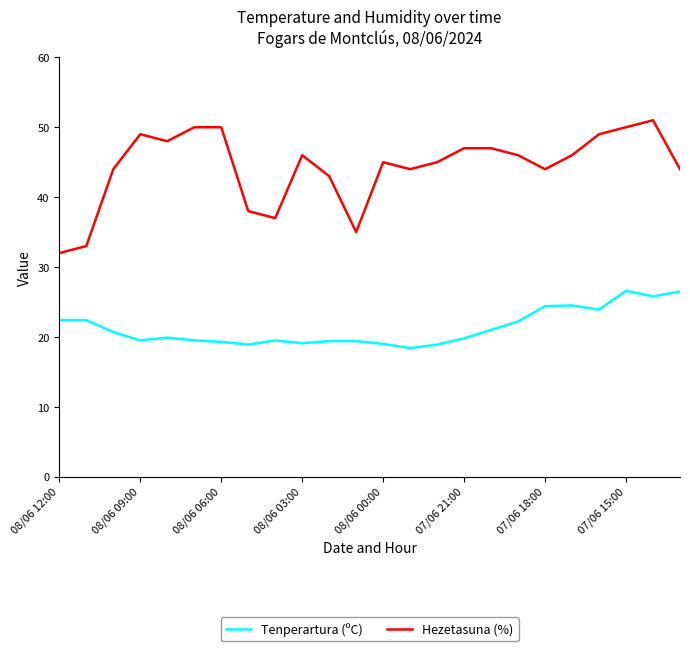

Which series has the largest total across all categories?

Hezetasuna (%)